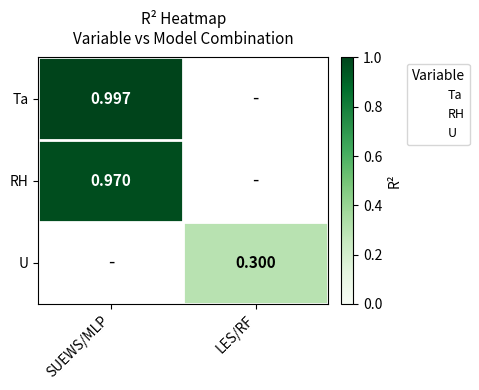

Which category has the lowest value across all series?

LES/RF